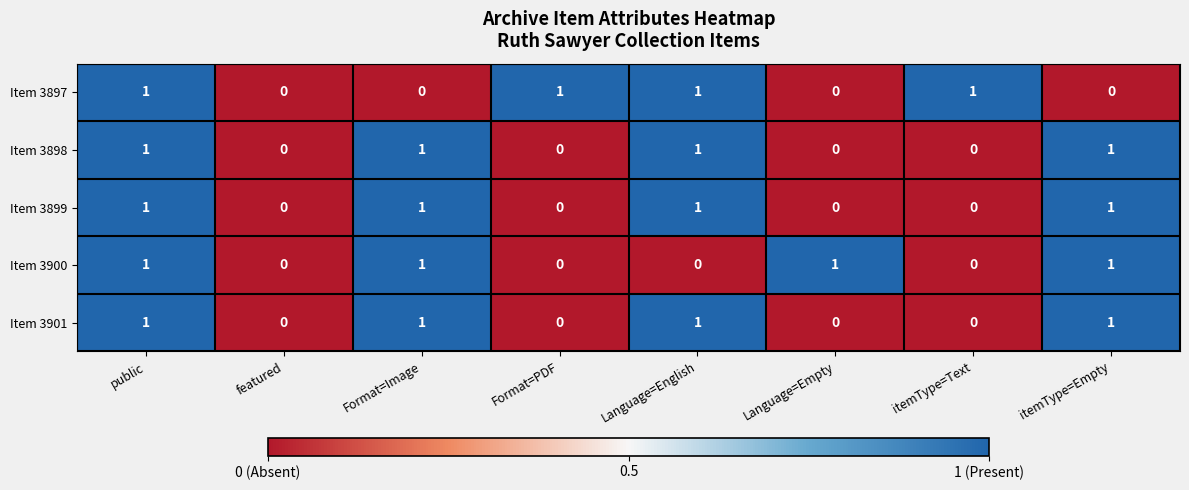

What is the total value across all series at public?

5